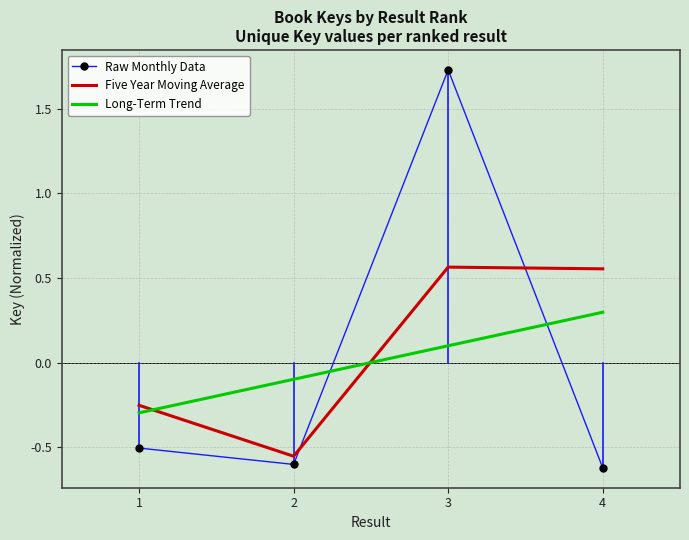

Which category has the highest value in the Long-Term Trend series?

4